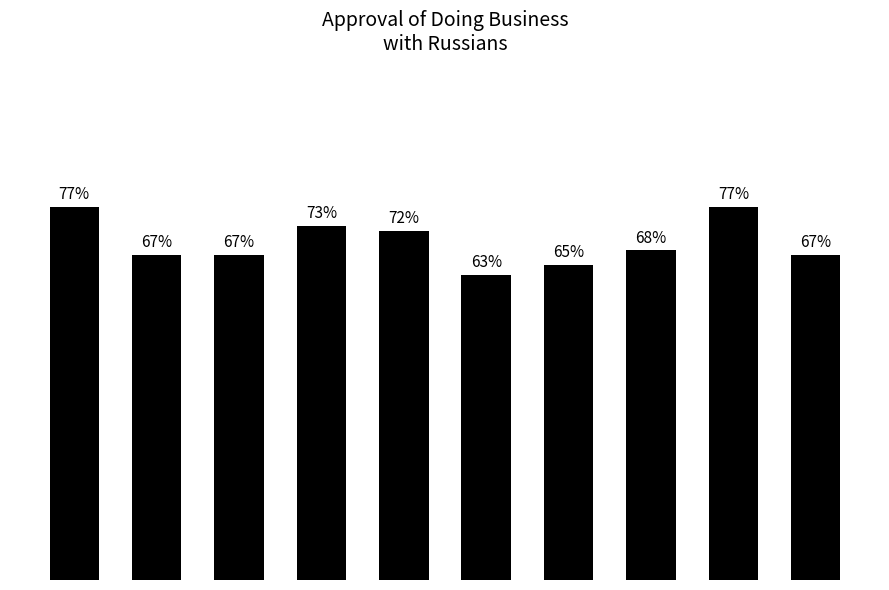

What is the sum of the values at 2011 and 2010?

134